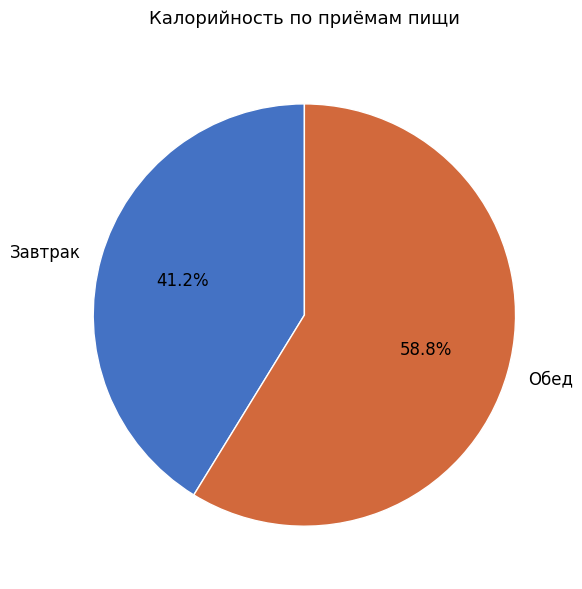

What percentage is the Обед slice, to the nearest percent?

59%